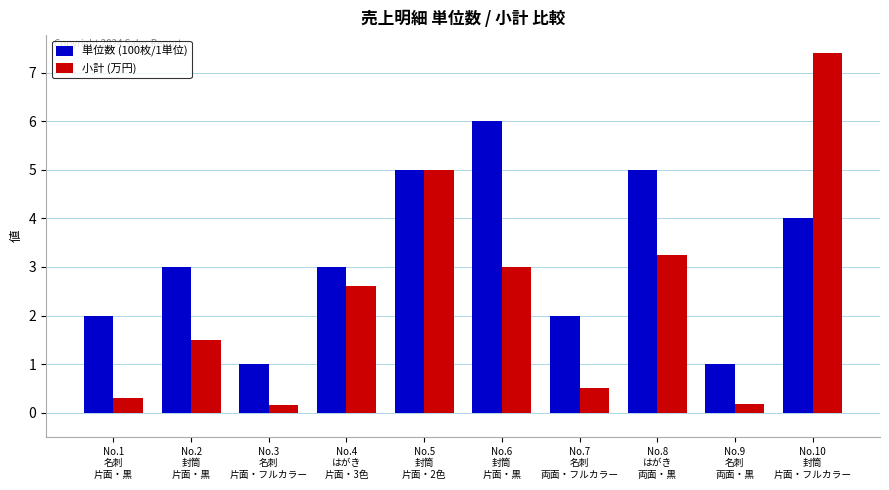

What is the maximum value for 単位数 (100枚/1単位)?

6.0